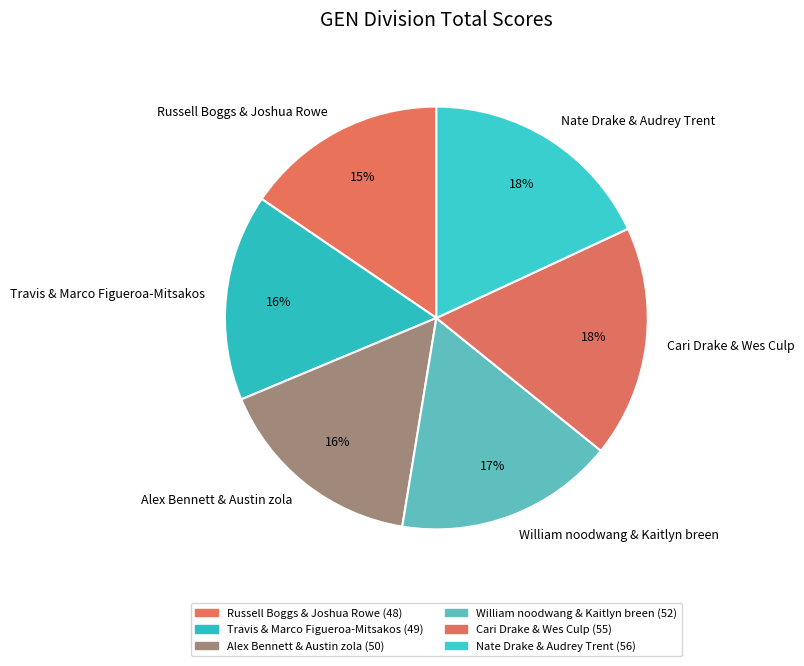

To the nearest percent, what is the combined percentage of Alex Bennett & Austin zola and Nate Drake & Audrey Trent?

34%